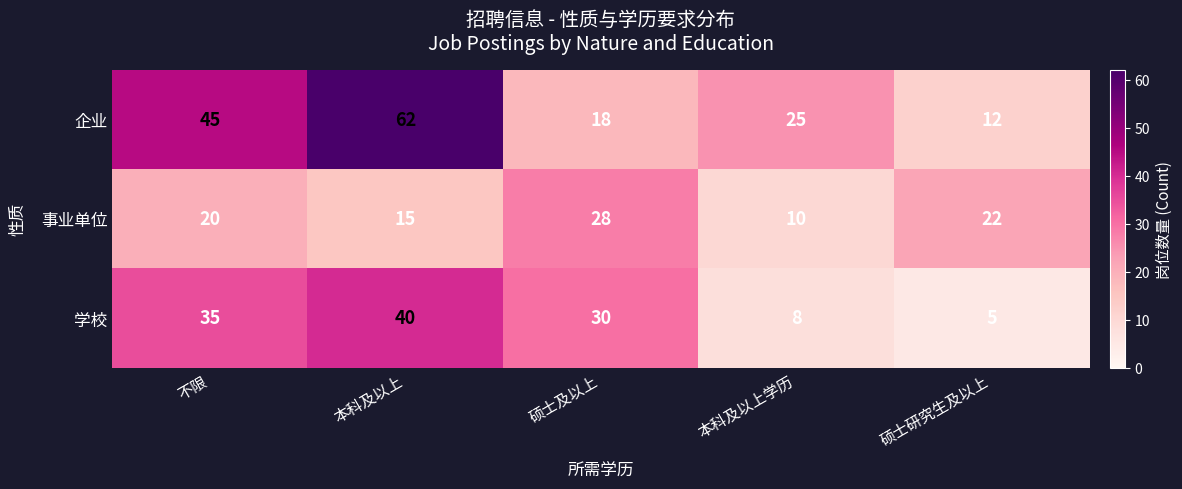

Reading right to left, what are all the values shown in this chart?

企业: 12	25	18	62	45
事业单位: 22	10	28	15	20
学校: 5	8	30	40	35